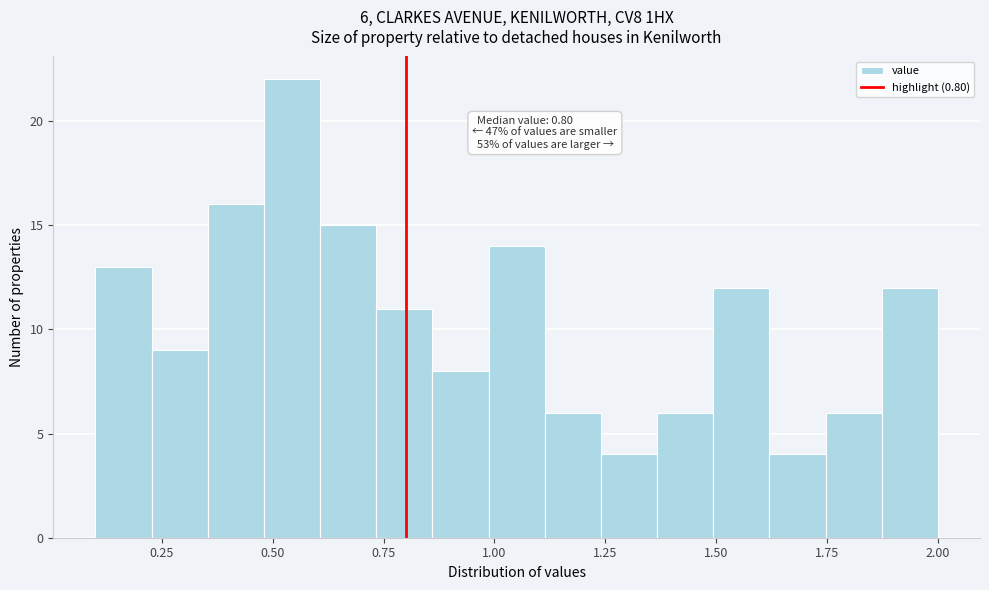

Around what value on the x-axis is the tallest bar? Give the approximate position of its centre, as read against the axis.

0.55